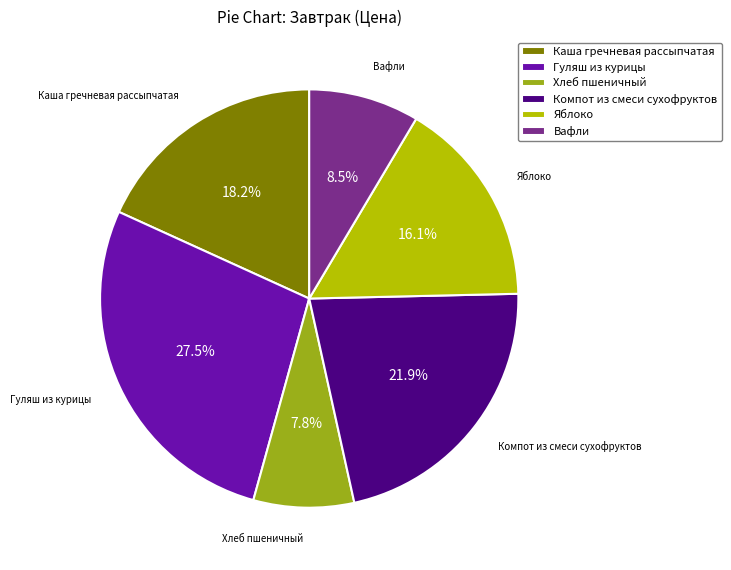

Count the number of slices in the pie.

6